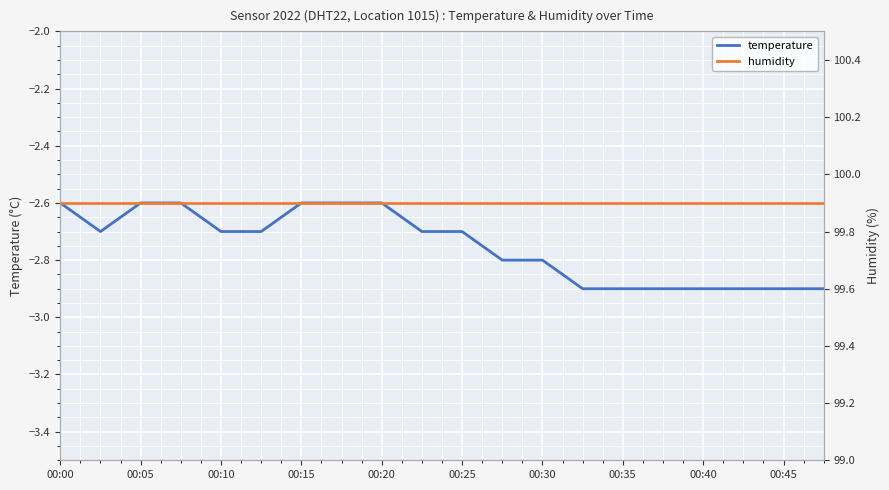

What is the lowest value of the temperature series?

-2.9